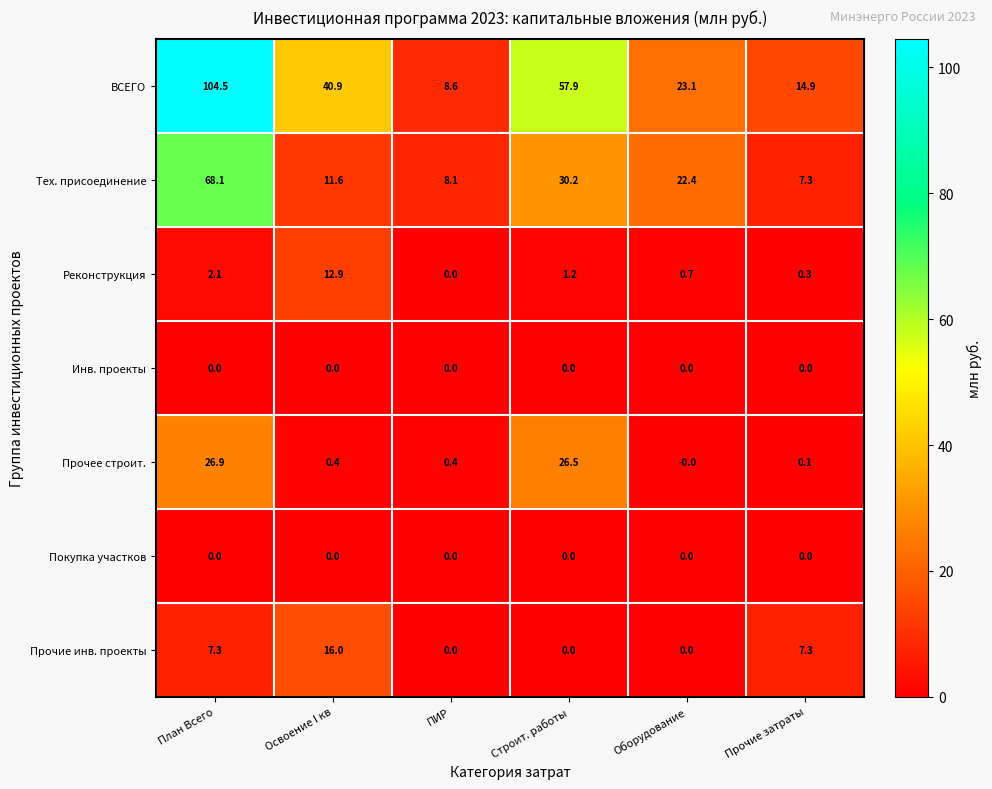

What is the maximum value for Прочие инв. проекты?

16.0